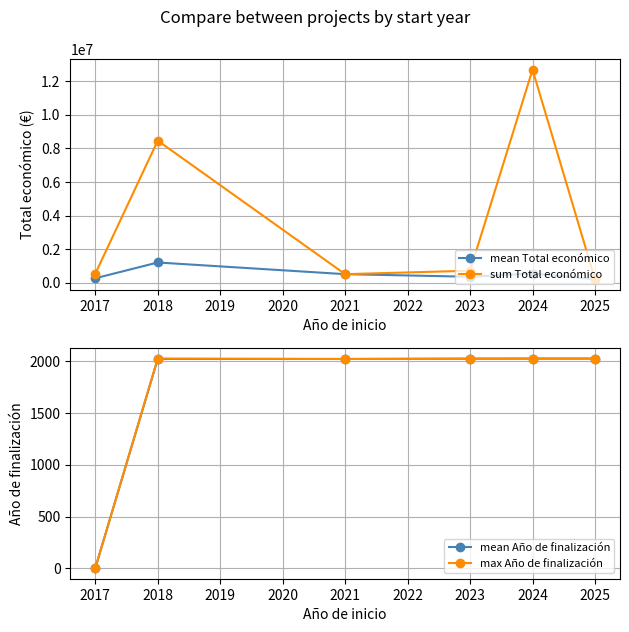

What is the value of the mean Total económico point at the 5th from the left?

551102.5